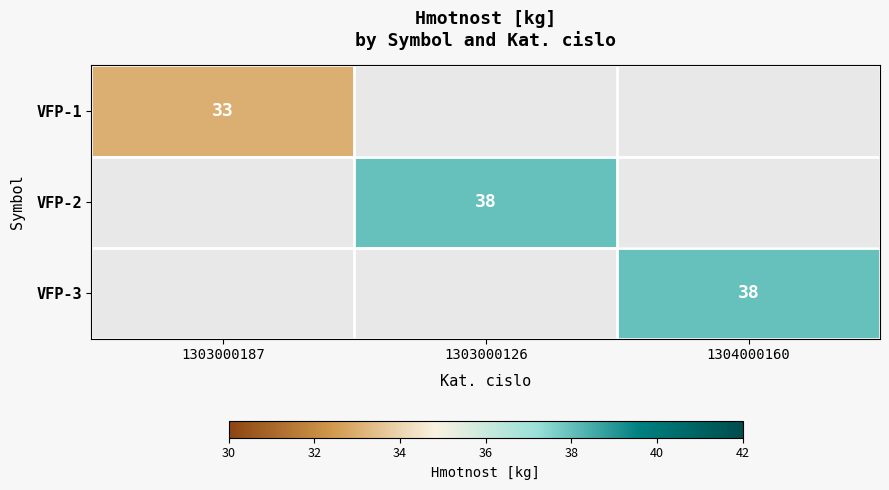

The VFP-1 series shows 48 at 1303000187. True or false?

False